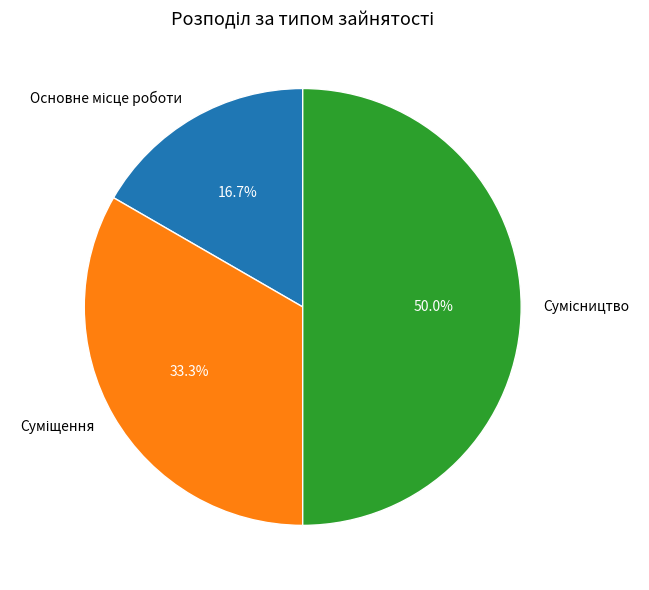

Count the number of slices in the pie.

3